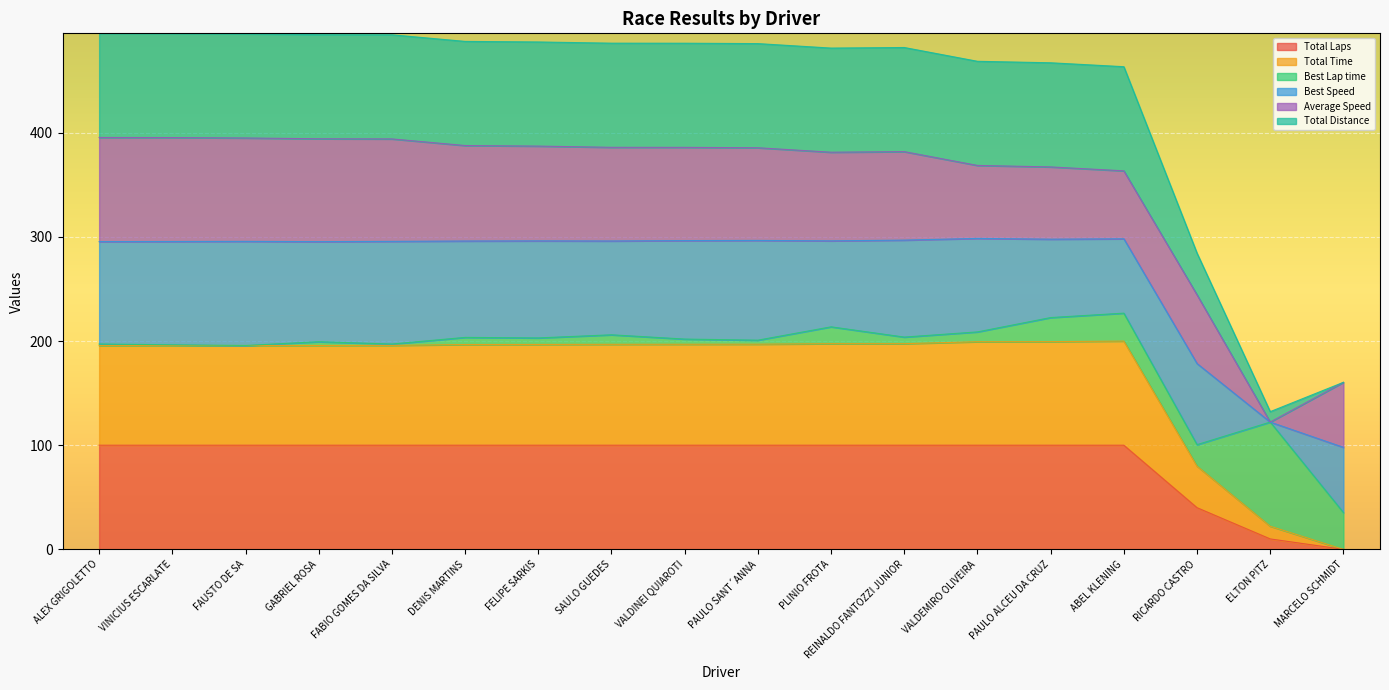

Is it true that Total Time equals -136.8 at MARCELO SCHMIDT?

False